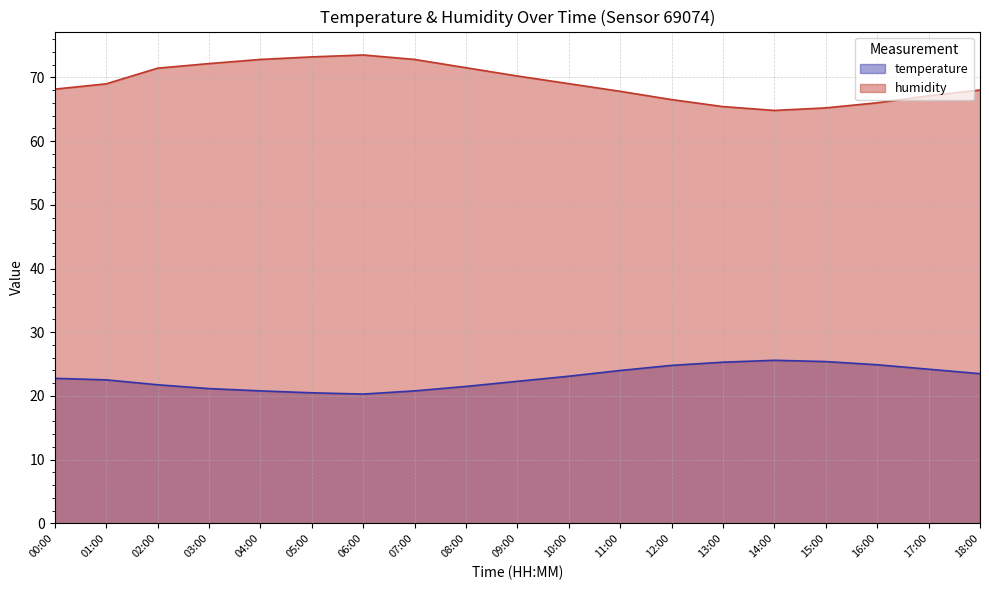

True or false: temperature and humidity cross at least once.

False